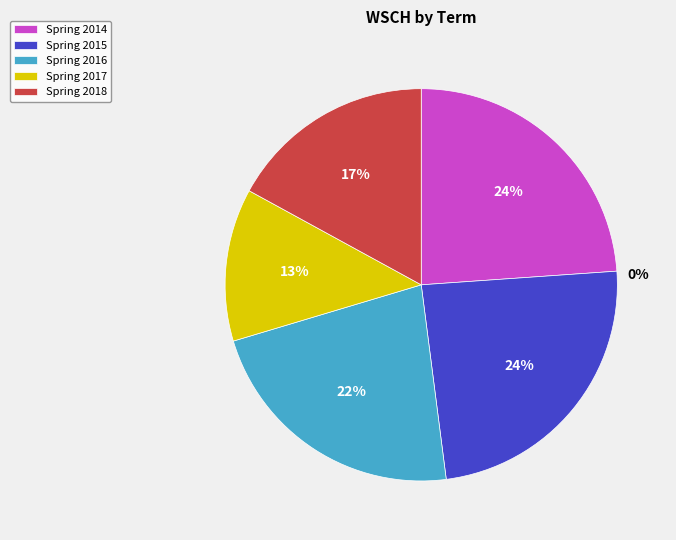

How many slices are in this pie chart?

5